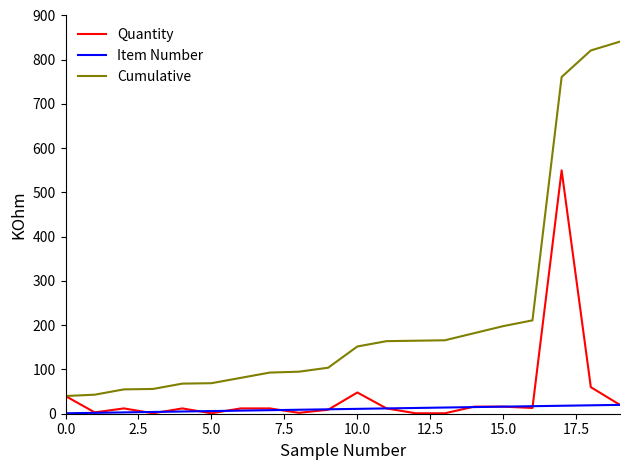

True or false: Cumulative and Item Number cross at least once.

False